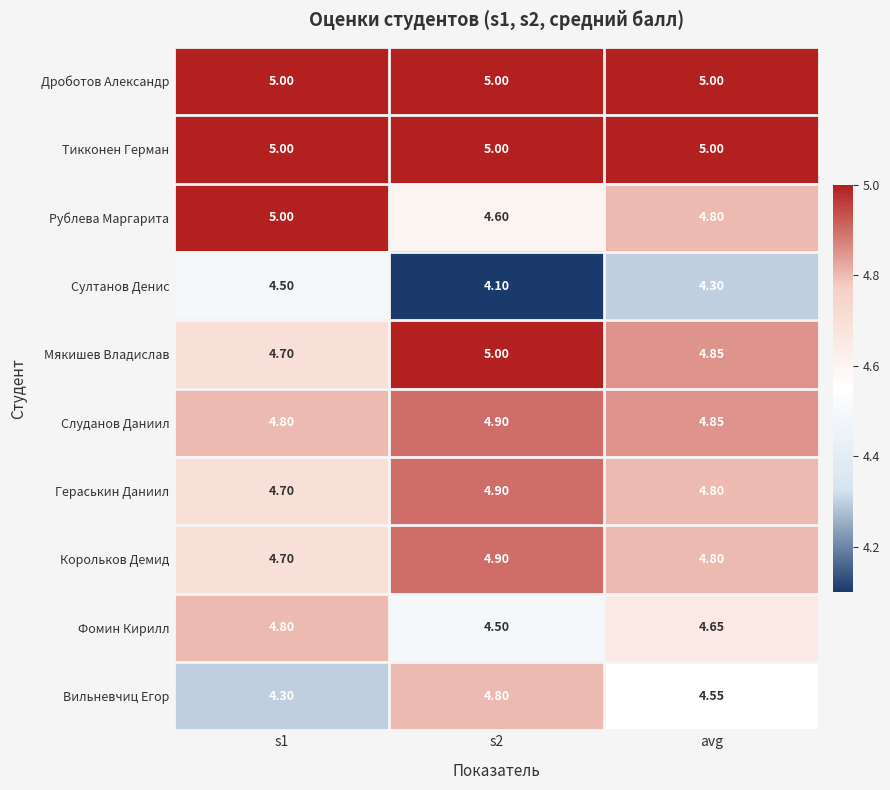

Is the value of Слуданов Даниил at s2 greater than the value of Вильневчиц Егор at avg?

Yes